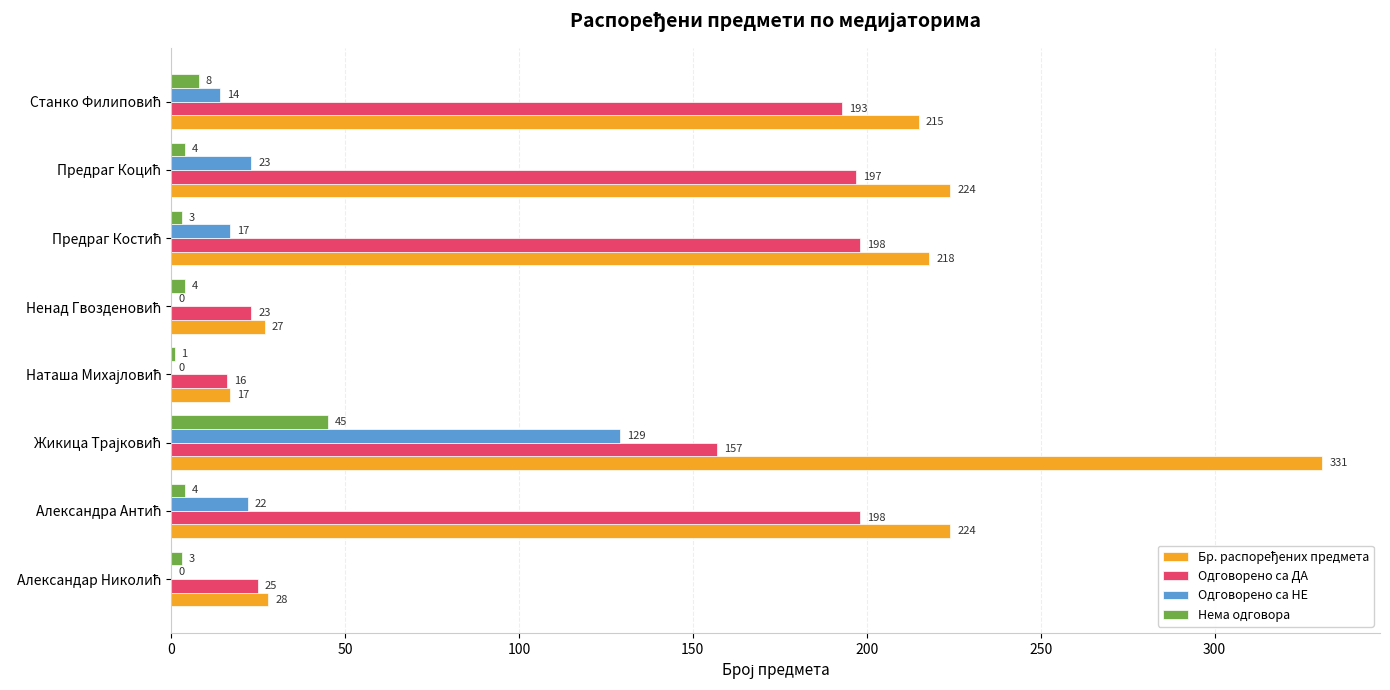

What is the highest value of the Нема одговора series?

45